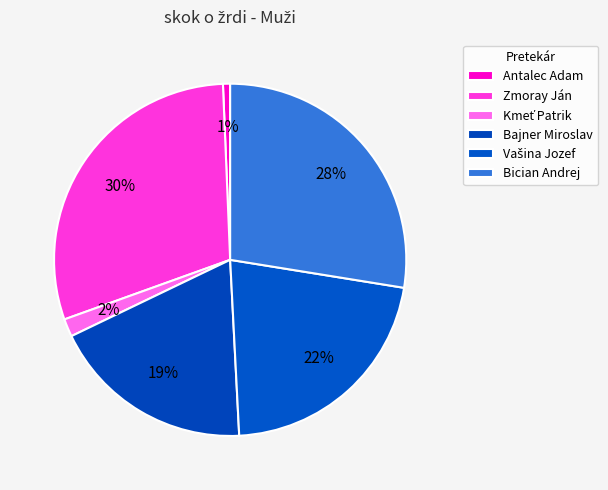

How many segments does this pie chart have?

6